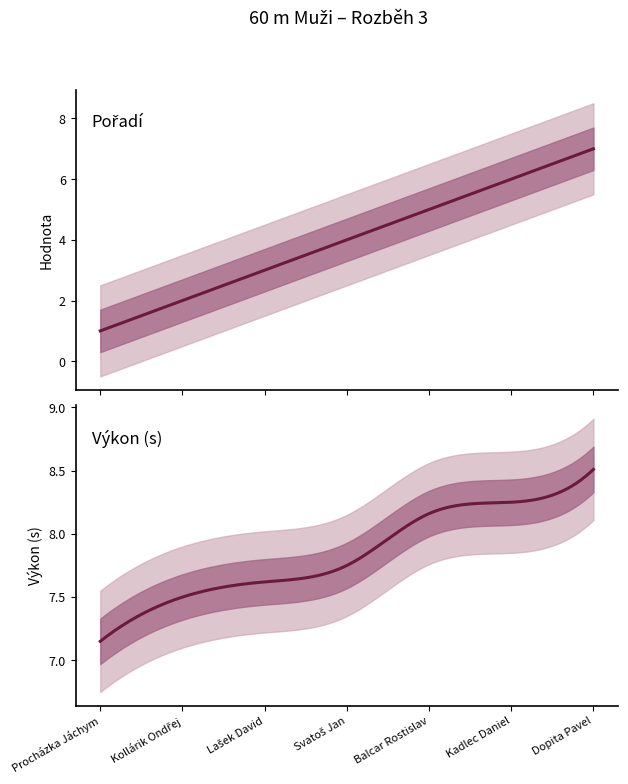

What is the difference between the highest and lowest values at Balcar Rostislav?

3.2